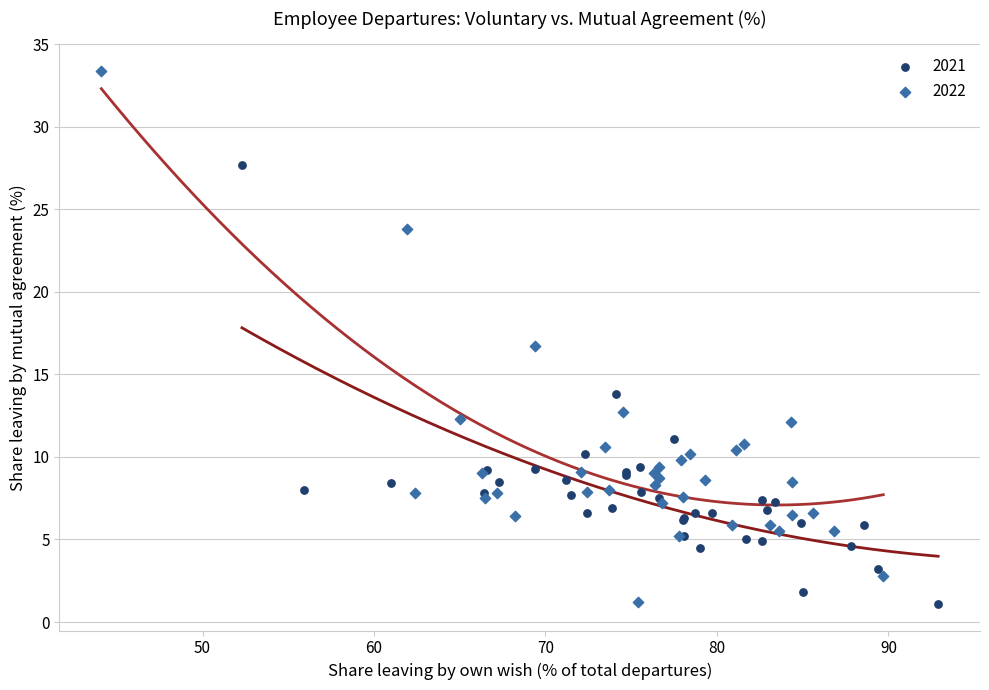

Which series has the largest Y range (max minus min)?

2022